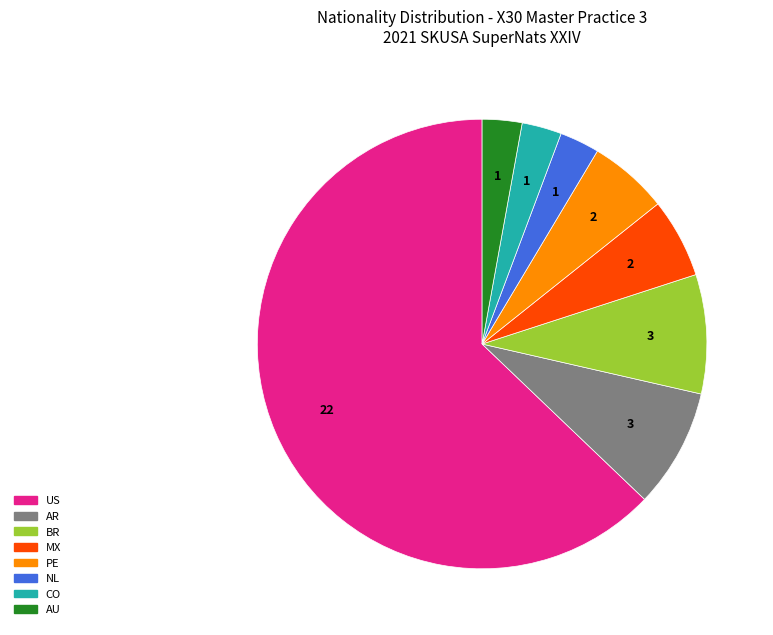

Do BR and US together represent more than half of the pie?

Yes